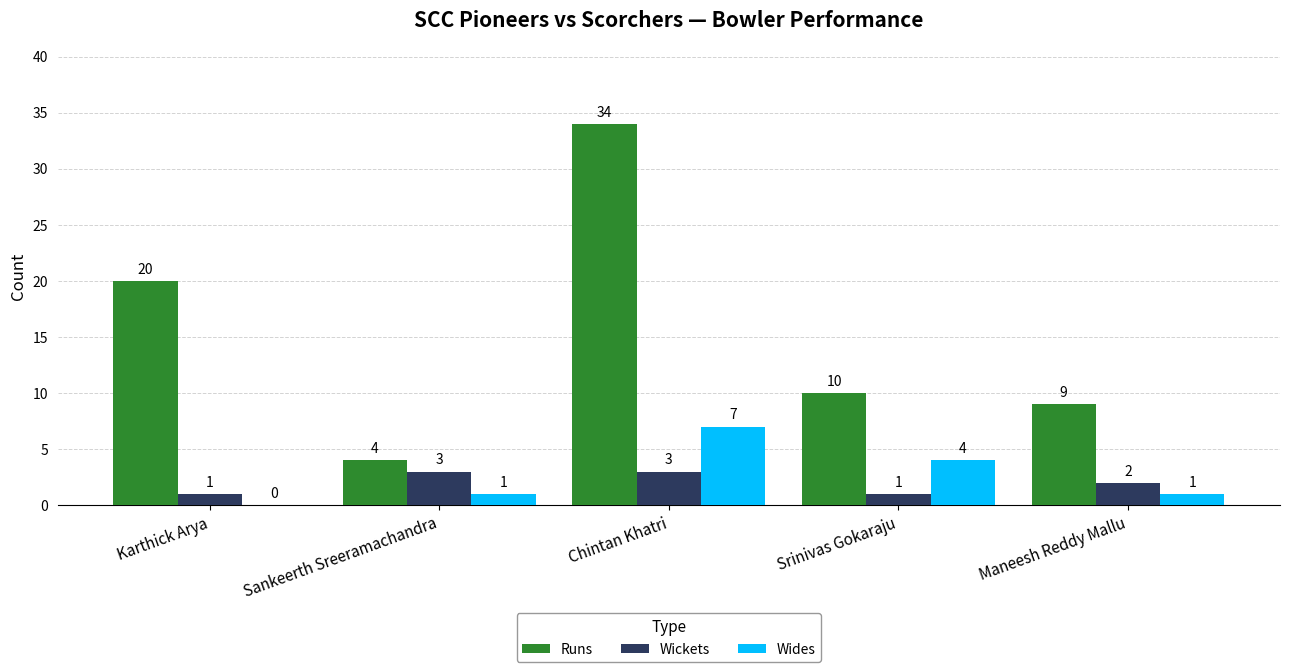

Reading right to left, what are all the values shown in this chart?

Runs: 9	10	34	4	20
Wickets: 2	1	3	3	1
Wides: 1	4	7	1	0